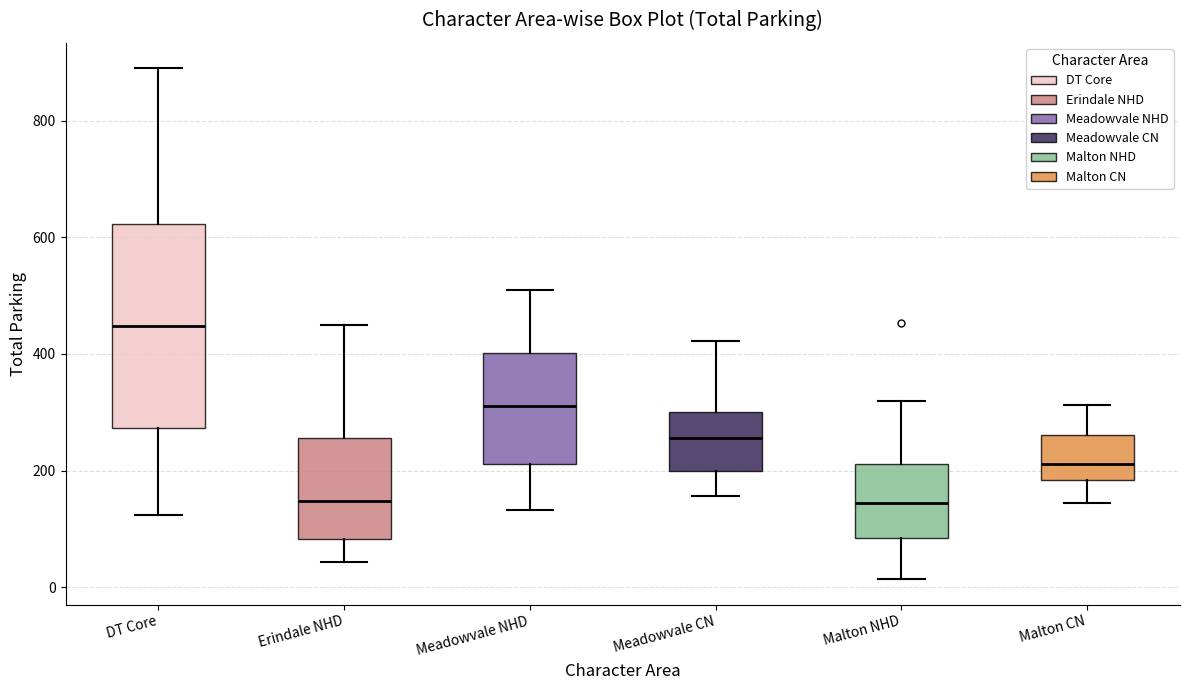

Which box is the tallest, from its lower edge to its upper edge?

DT Core